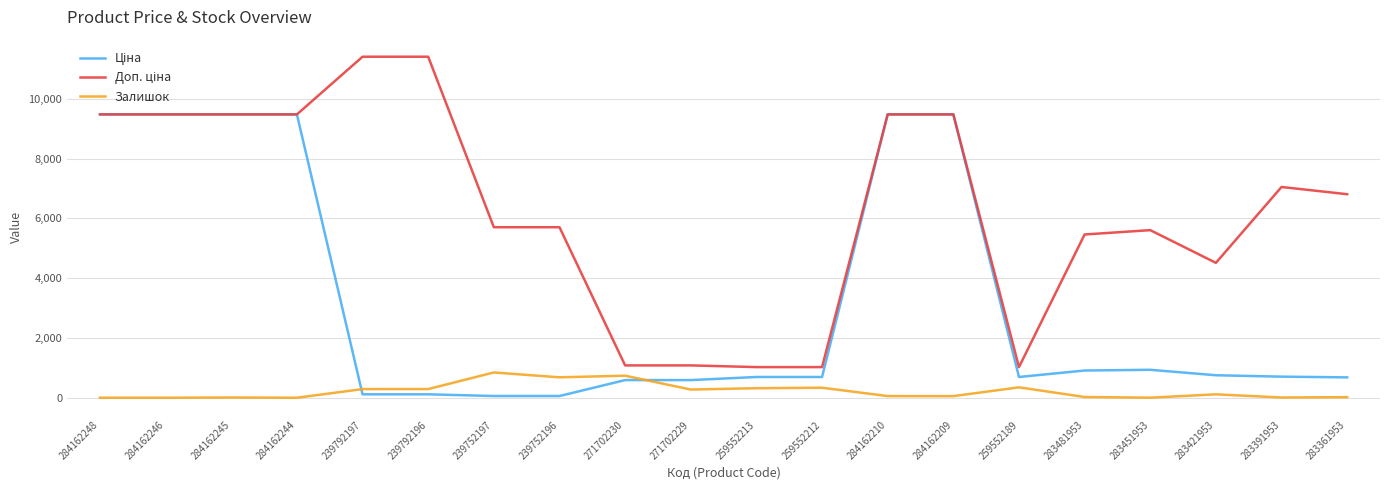

What is the maximum value shown in the chart?

11410.0